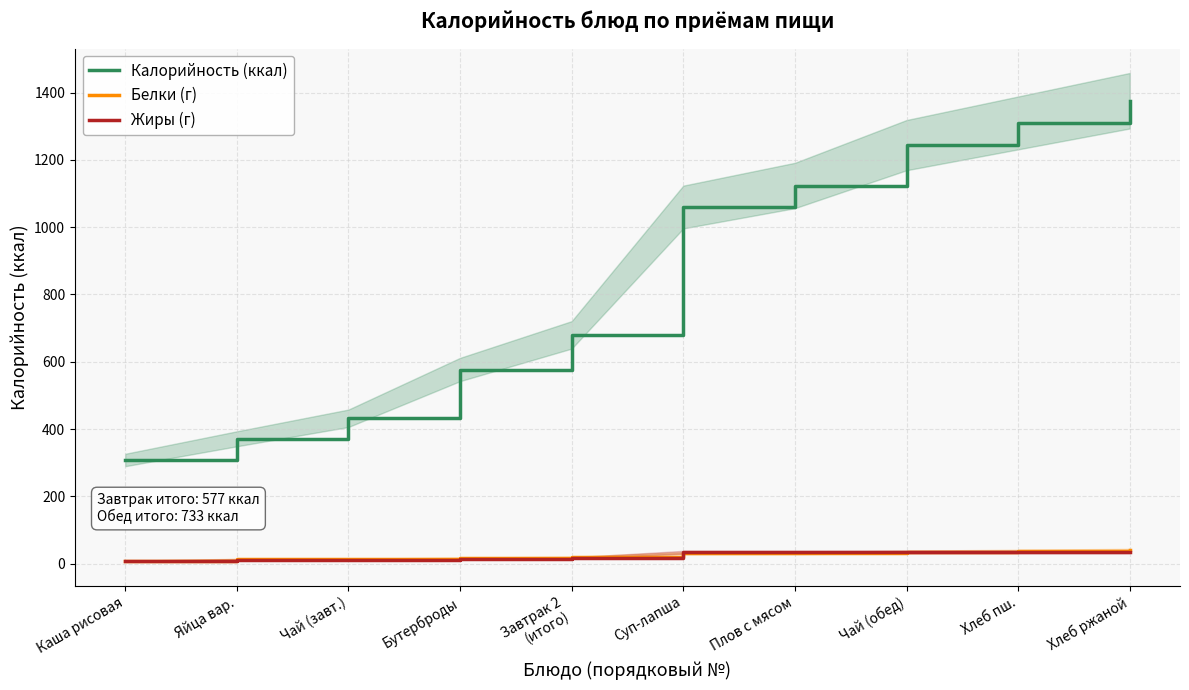

What is the label of the 6th point from the left?

Суп-лапша